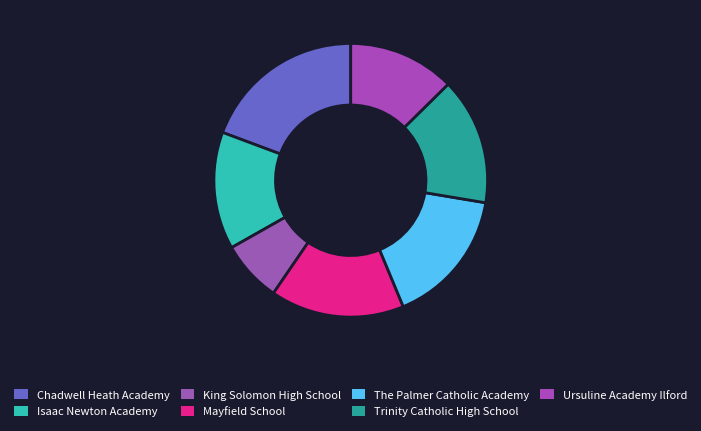

What is the total percentage of Chadwell Heath Academy and Isaac Newton Academy?

33.2%